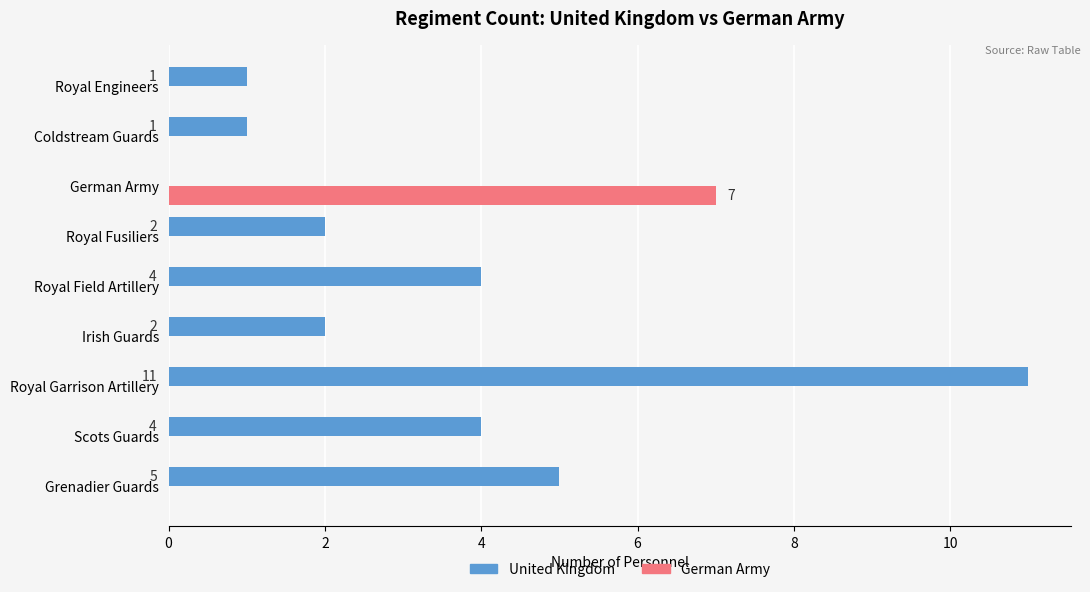

Which series has the largest total across all categories?

United Kingdom